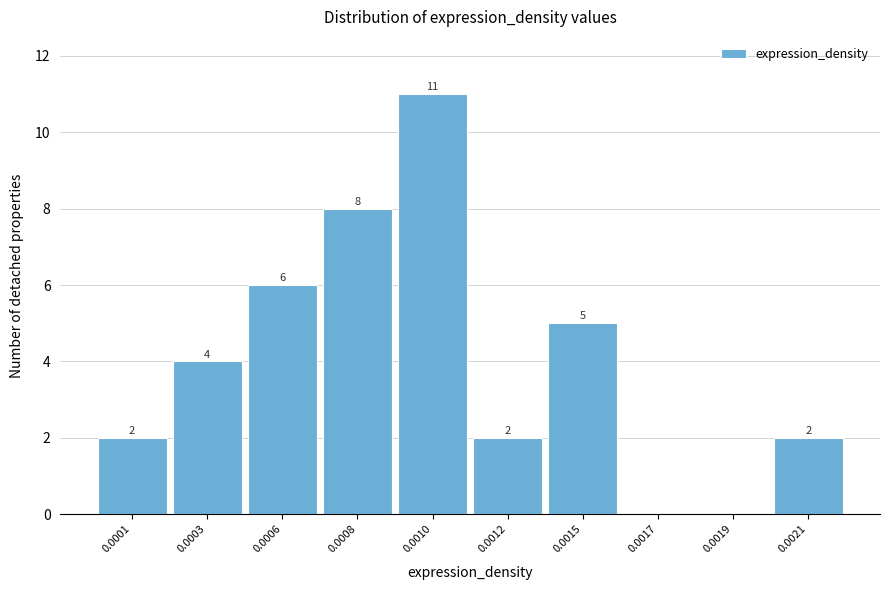

Reading left to right, transcribe all the data shown in this chart.

0.0001=2	0.0003=4	0.0006=6	0.0008=8	0.0010=11	0.0012=2	0.0015=5	0.0017=0	0.0019=0	0.0021=2